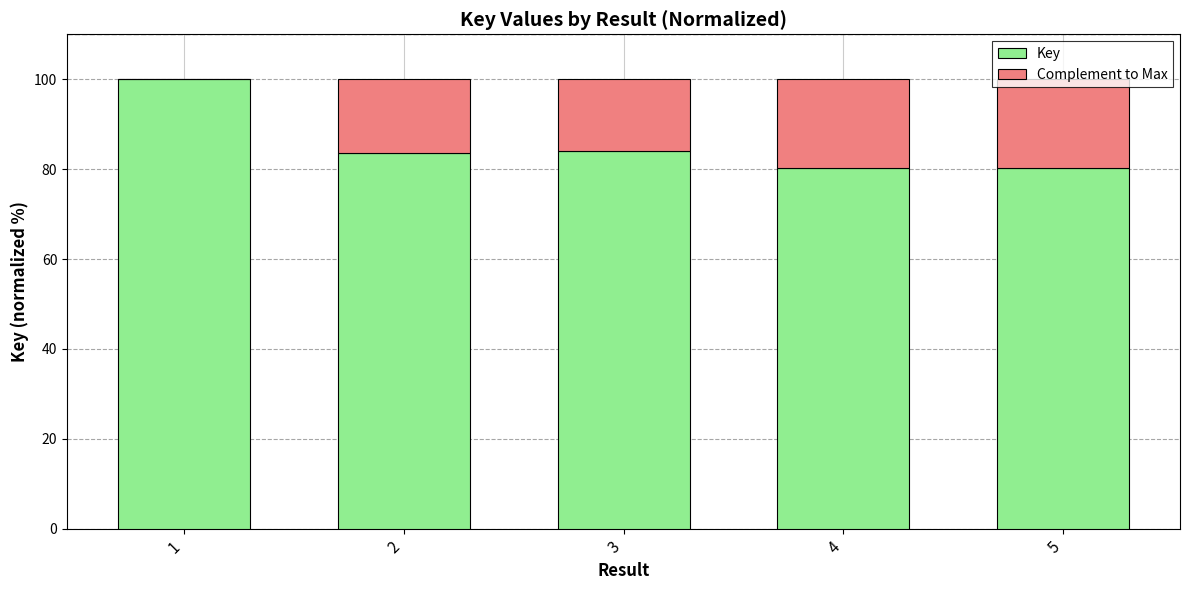

What is the highest value of the Key series?

100.0